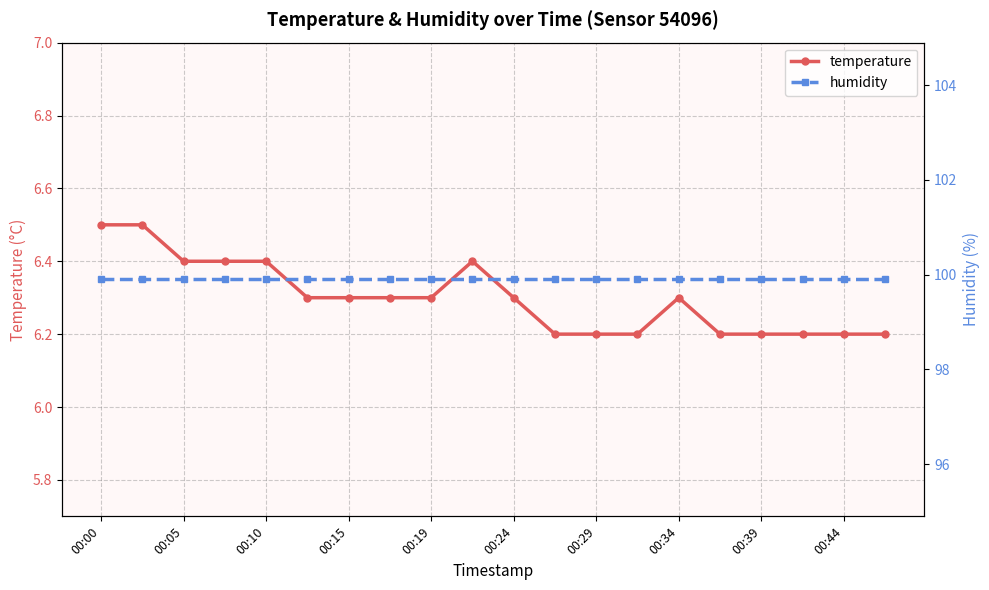

At which category is the sum across all series the highest?

00:00